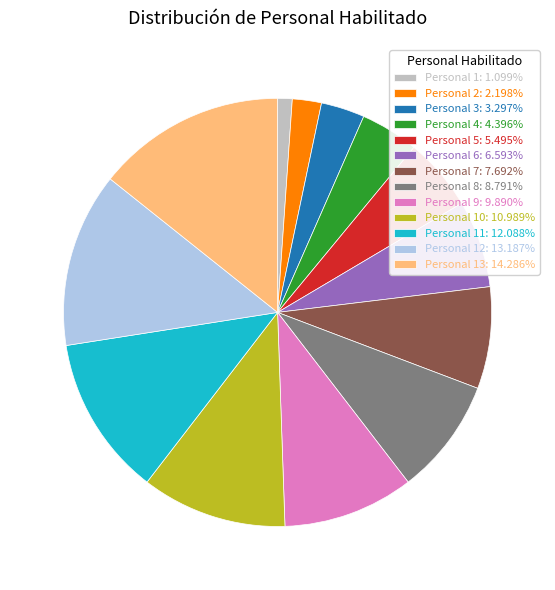

Count the number of slices in the pie.

13